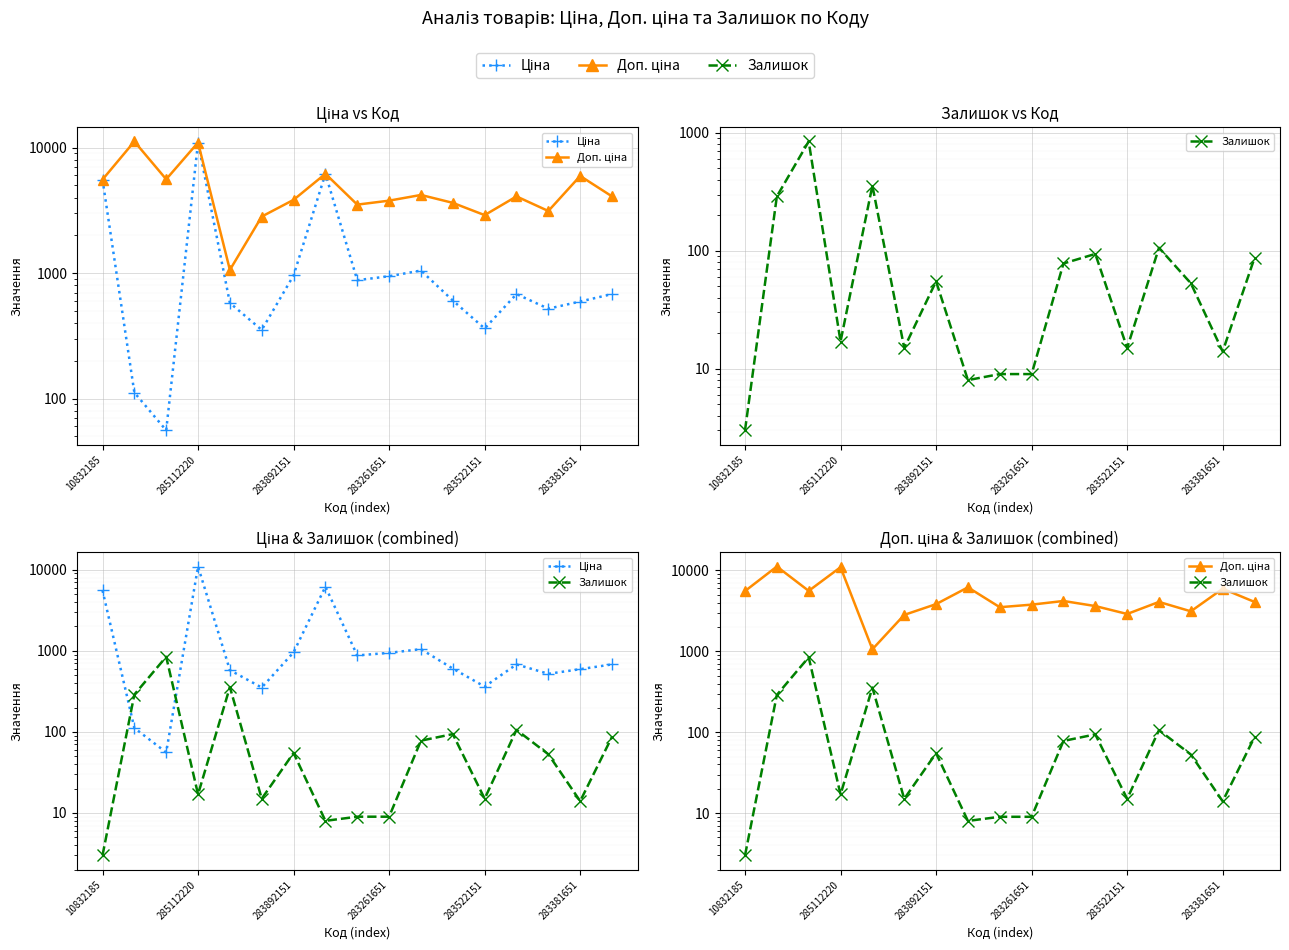

What is the sum of all Ціна values?

31077.0